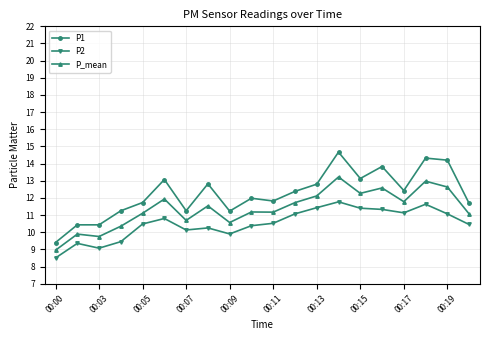

Which series has the largest total across all categories?

P1